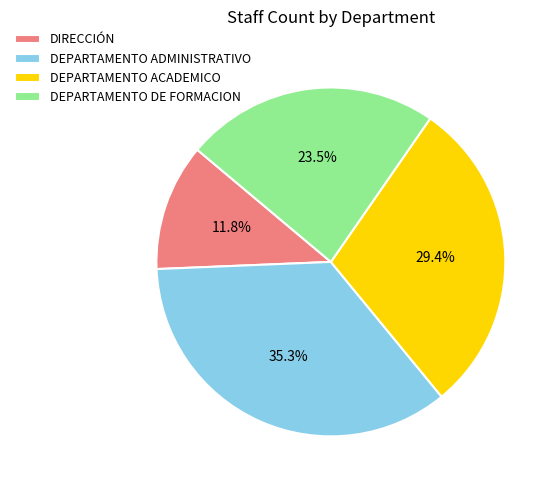

How many segments does this pie chart have?

4